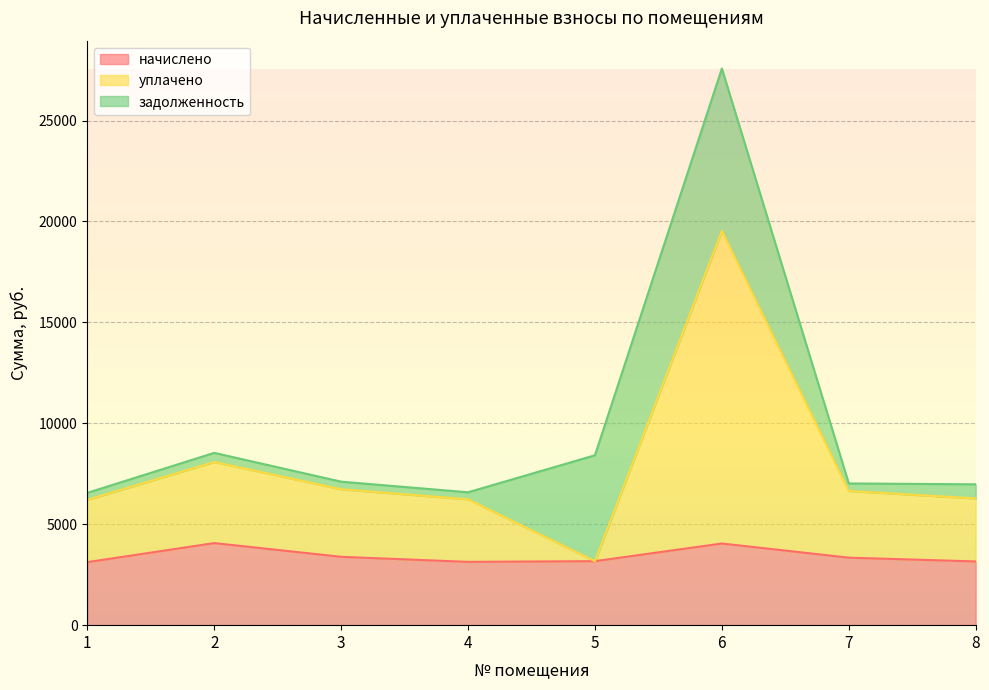

Which category has the lowest value across all series?

1